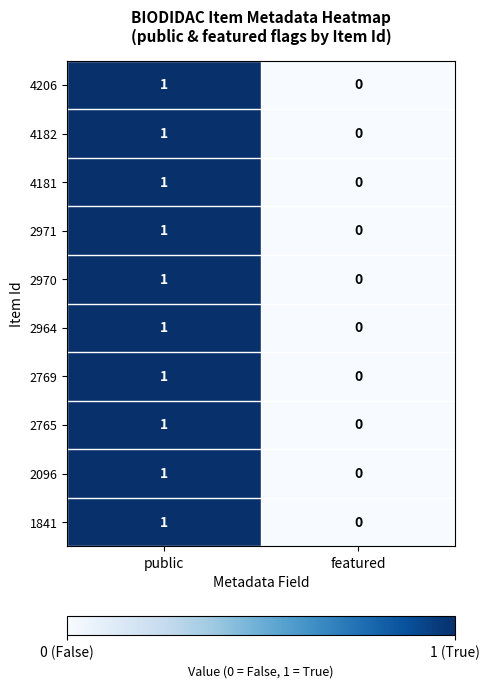

Reading left to right, list all the values displayed in this chart.

4206: public=1	featured=0
4182: public=1	featured=0
4181: public=1	featured=0
2971: public=1	featured=0
2970: public=1	featured=0
2964: public=1	featured=0
2769: public=1	featured=0
2765: public=1	featured=0
2096: public=1	featured=0
1841: public=1	featured=0